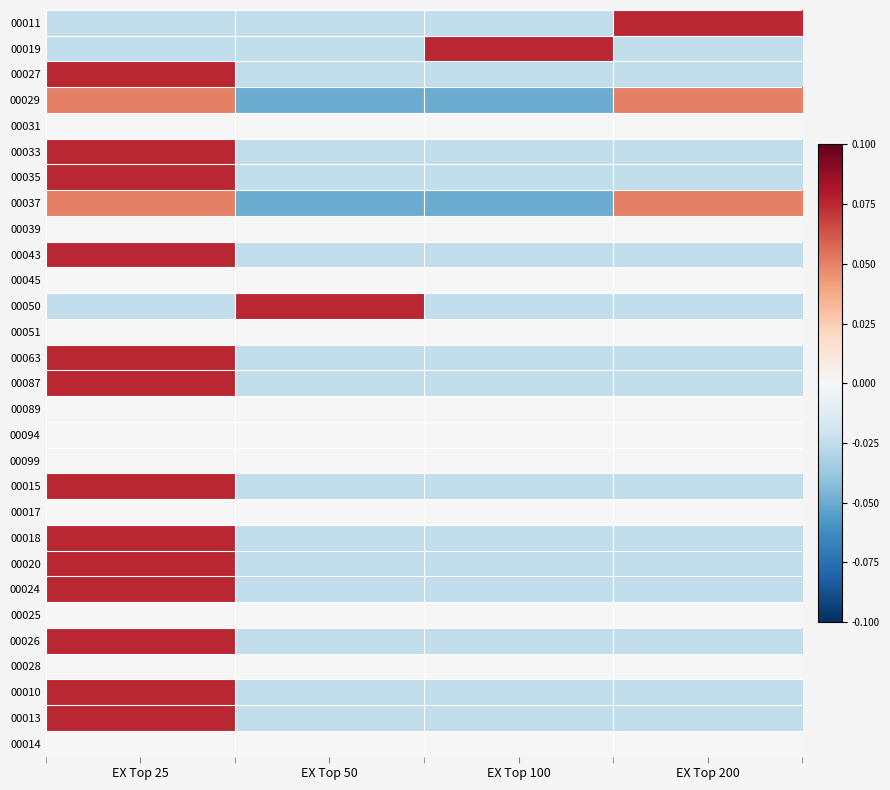

At how many categories does at least one series exceed 0?

4